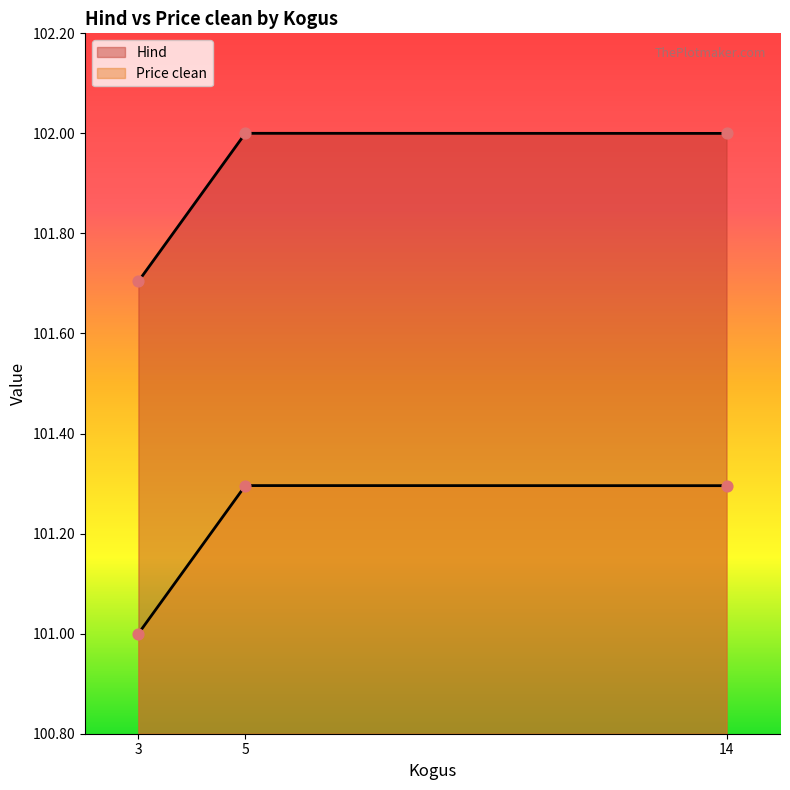

Which series contains the lowest Y value?

Price clean